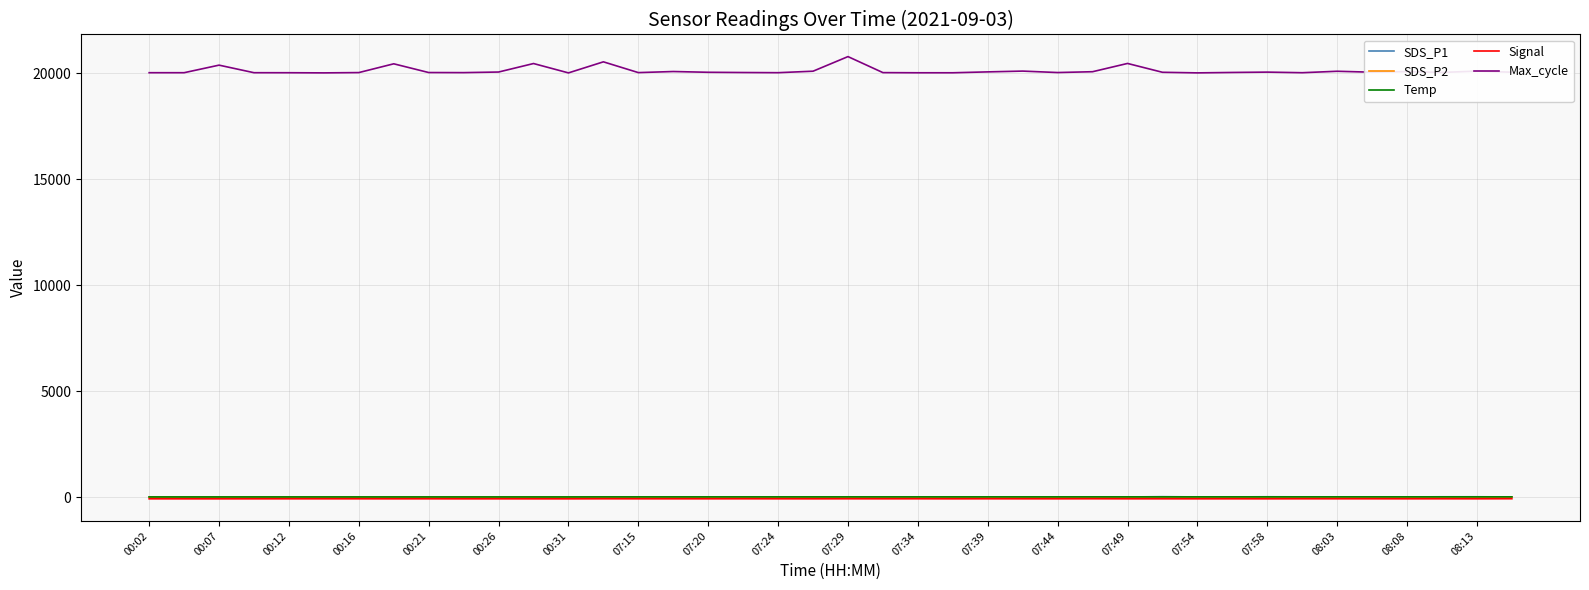

Which series has the widest spread of values?

Max_cycle